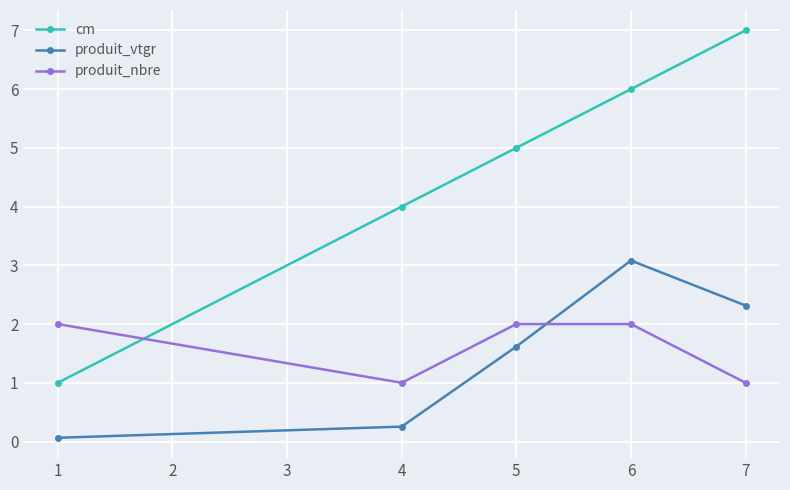

Which series has the largest range (max minus min)?

cm